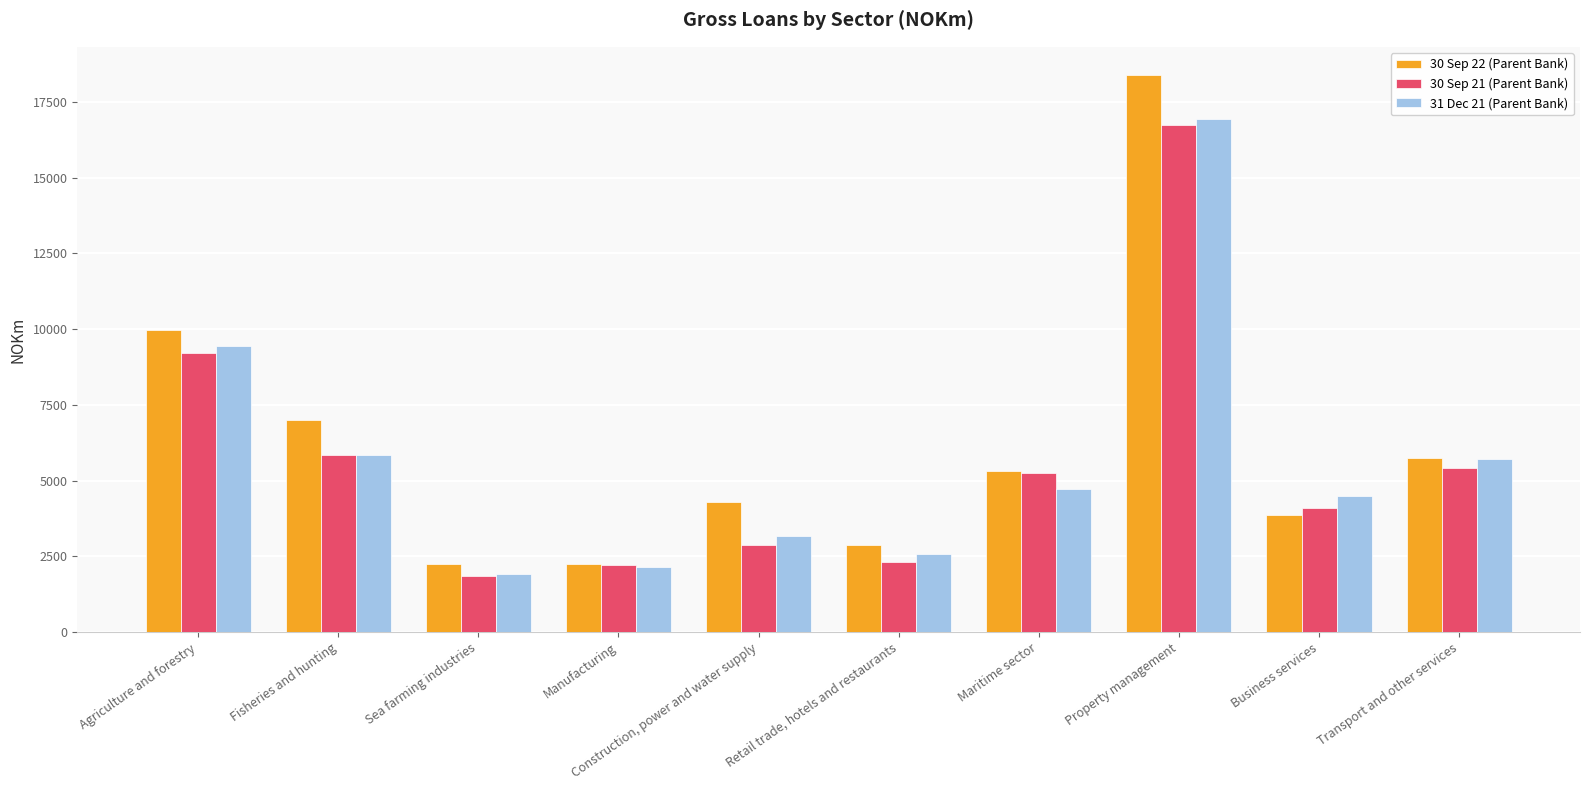

How many data points in 30 Sep 21 (Parent Bank) are less than 5237?

5